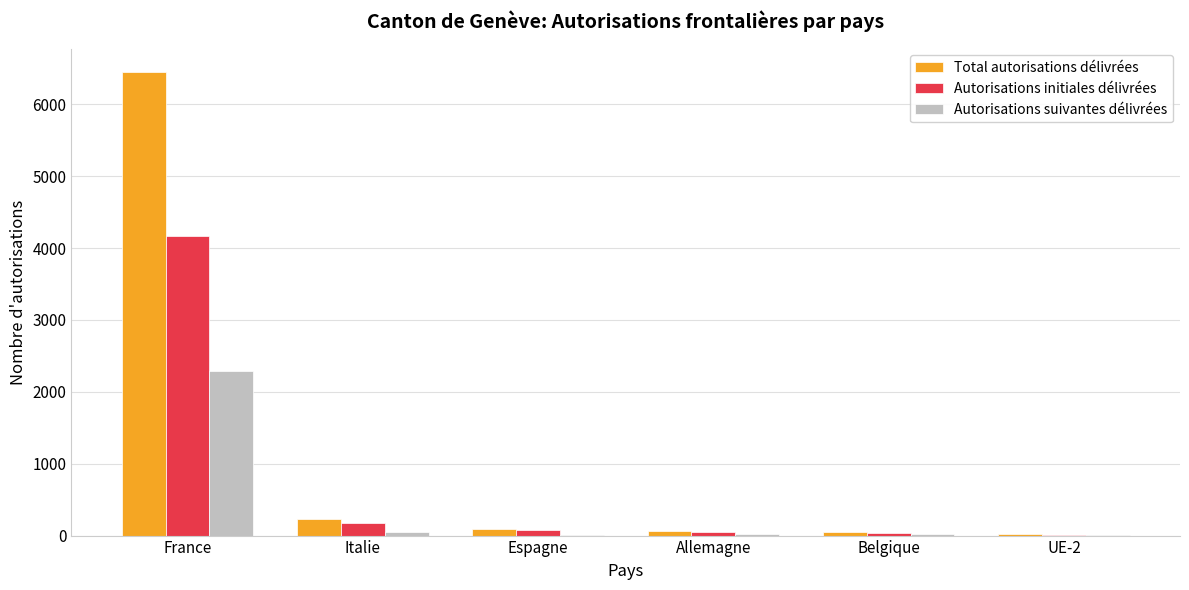

At which category is the sum across all series the highest?

France